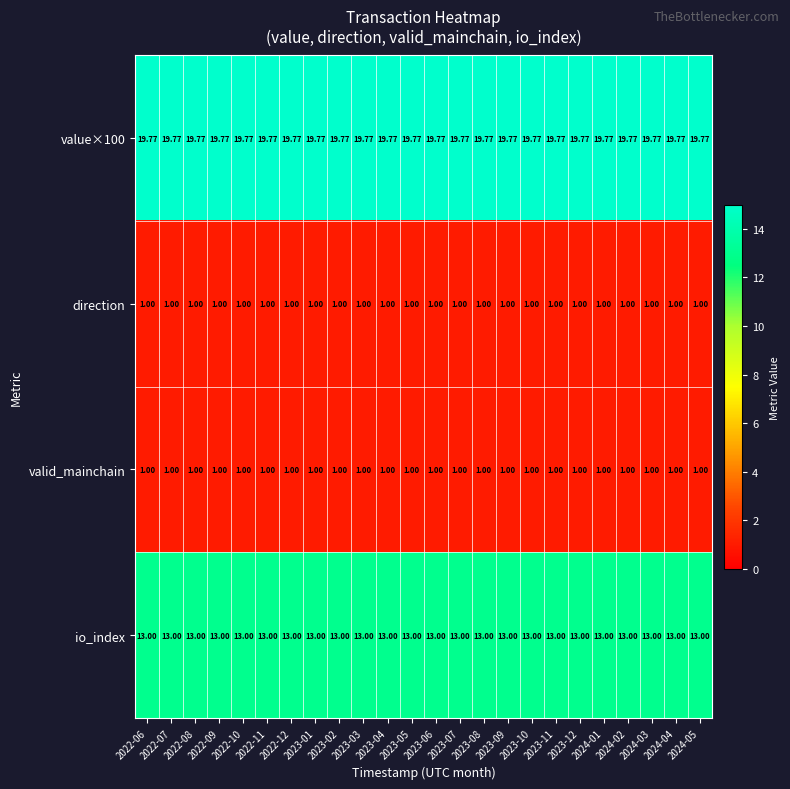

Count the number of data series in this chart.

4